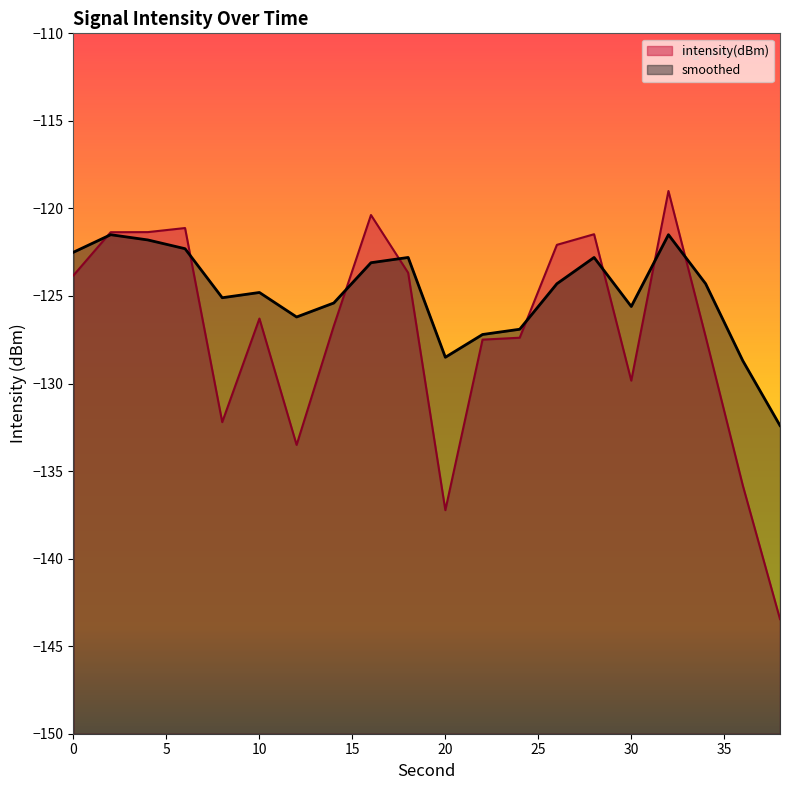

Reading right to left, transcribe all the data shown in this chart.

intensity(dBm): 38=-143.5	36=-135.8	34=-127.3	32=-119.0	30=-129.8	28=-121.5	26=-122.1	24=-127.4	22=-127.5	20=-137.2	18=-123.7	16=-120.4	14=-126.7	12=-133.5	10=-126.3	8=-132.2	6=-121.1	4=-121.4	2=-121.4	0=-123.8
smoothed: 38=-132.4	36=-128.7	34=-124.3	32=-121.5	30=-125.6	28=-122.8	26=-124.3	24=-126.9	22=-127.2	20=-128.5	18=-122.8	16=-123.1	14=-125.4	12=-126.2	10=-124.8	8=-125.1	6=-122.3	4=-121.8	2=-121.5	0=-122.5